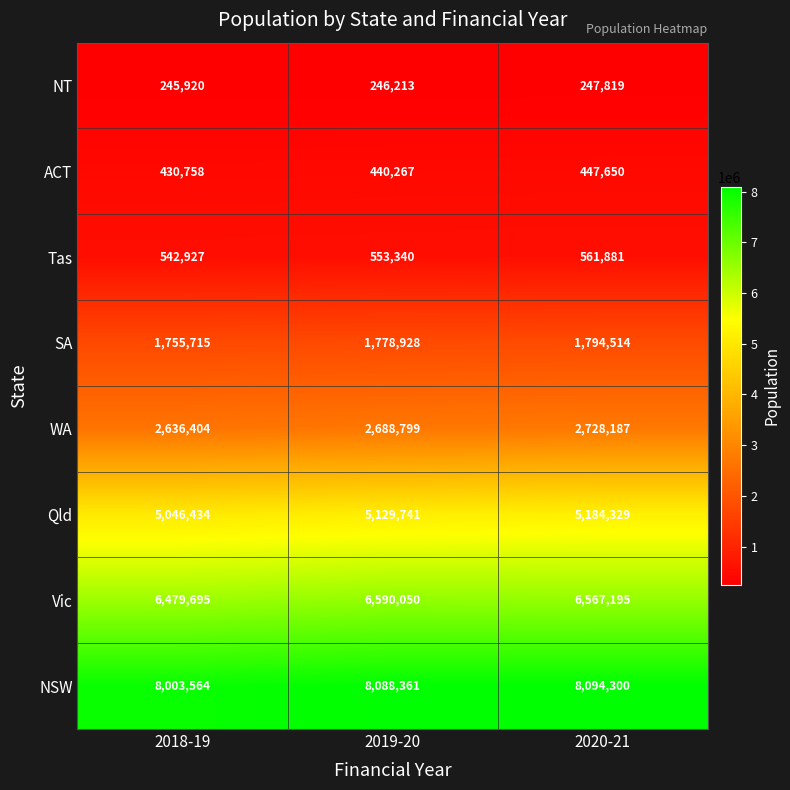

Count the Qld values in the range 5046434 to 5184329.

3